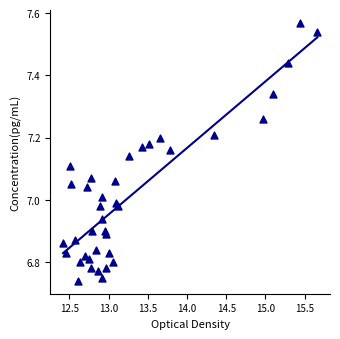

What is the range of X values (max minus min)?

3.2